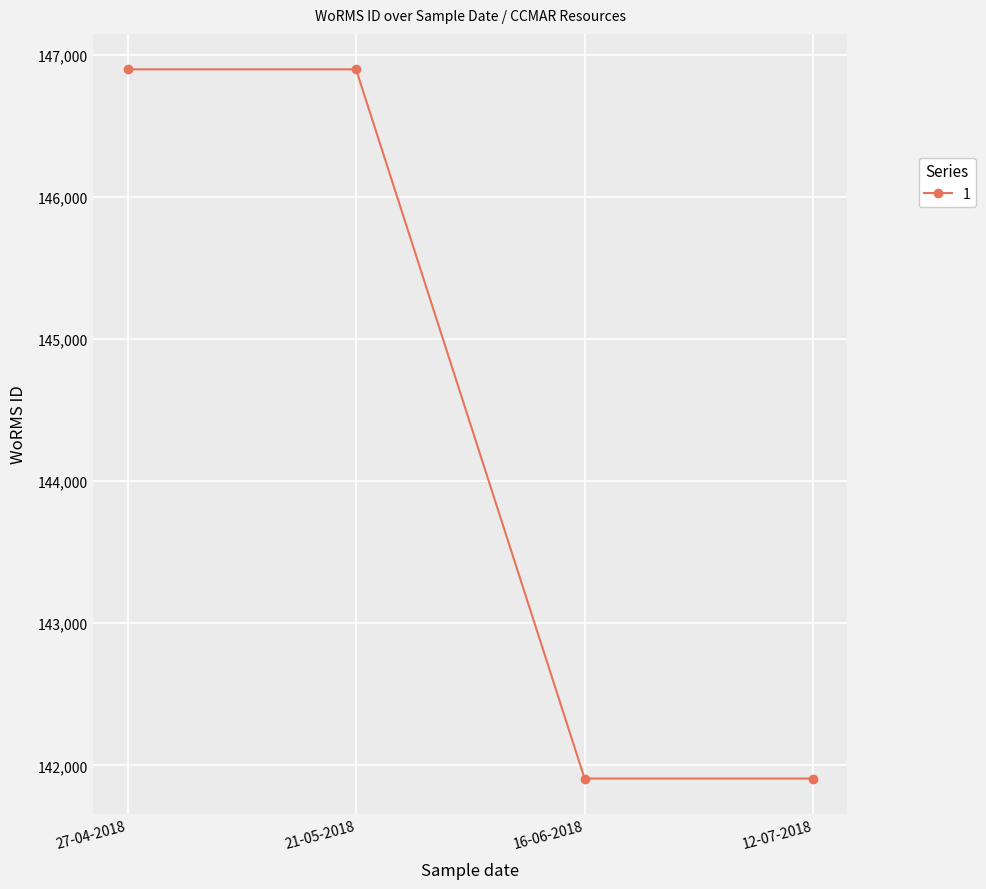

What is the difference between the second highest and minimum values?

4993